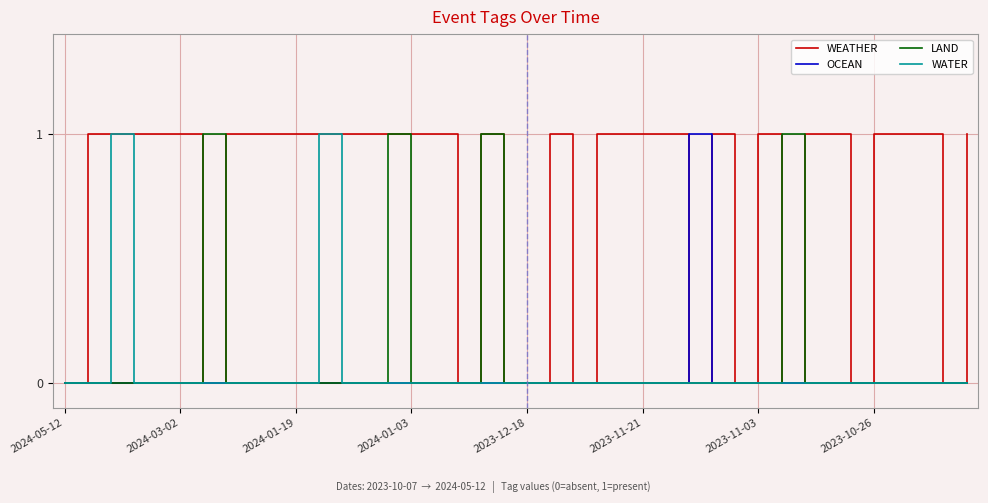

Which series has the largest total across all categories?

WEATHER